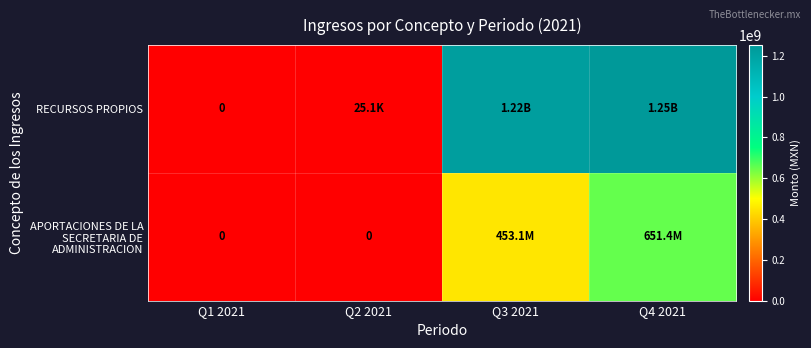

What is the greatest value displayed?

1251929062.0